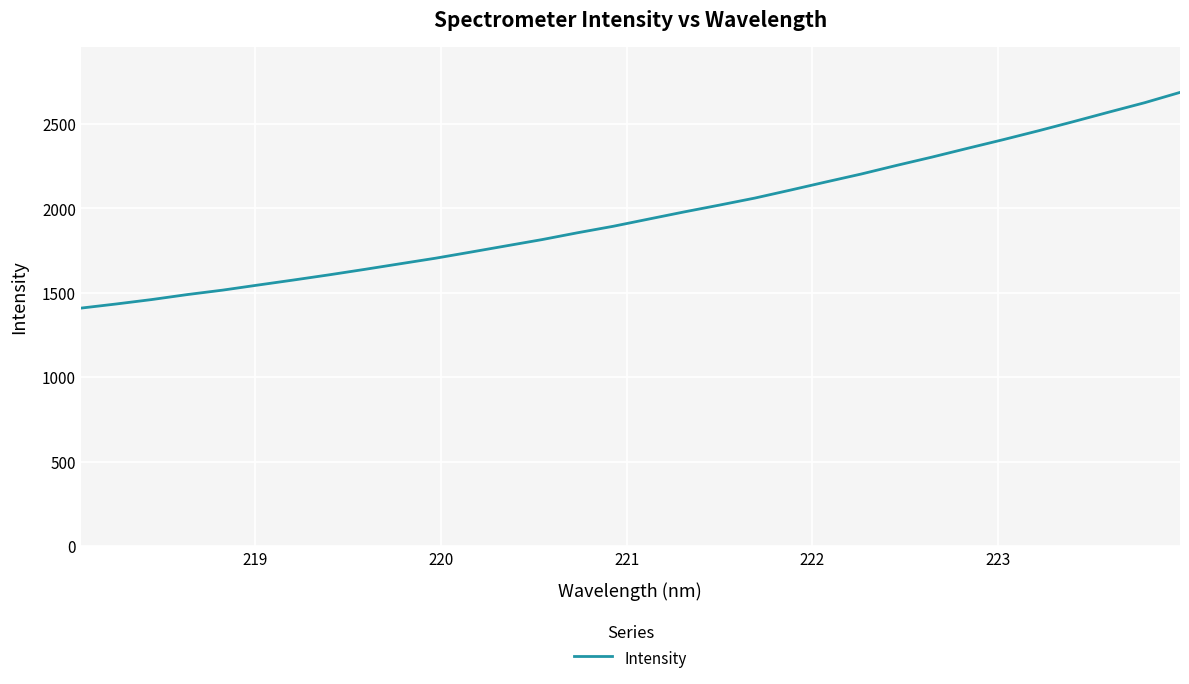

What is the difference between the maximum and minimum values?

1278.1